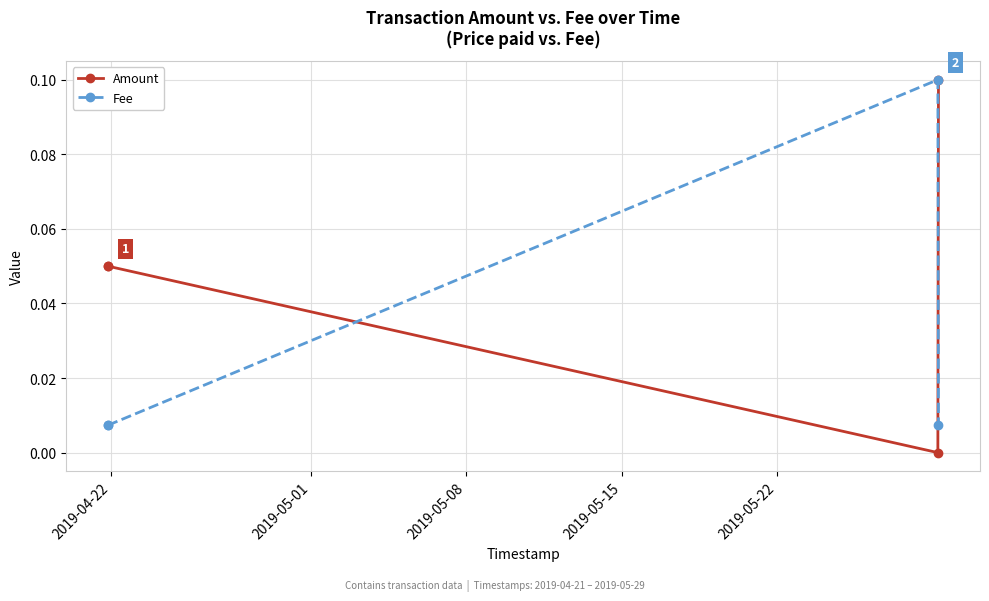

Rank the series by their average value, from lowest to highest.

Fee, Amount